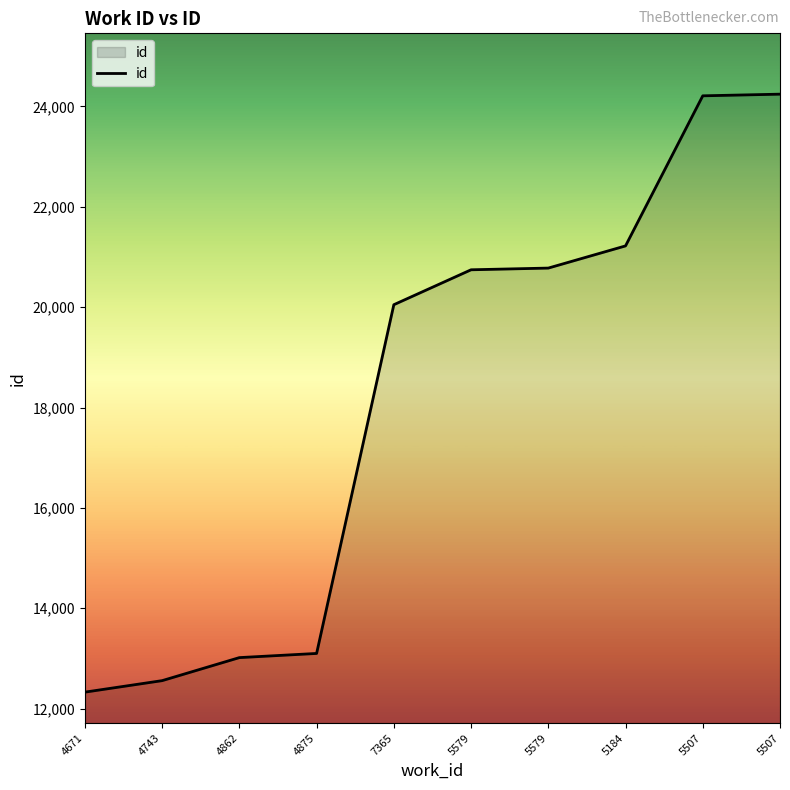

What is the difference between the second highest and second lowest values?

11655